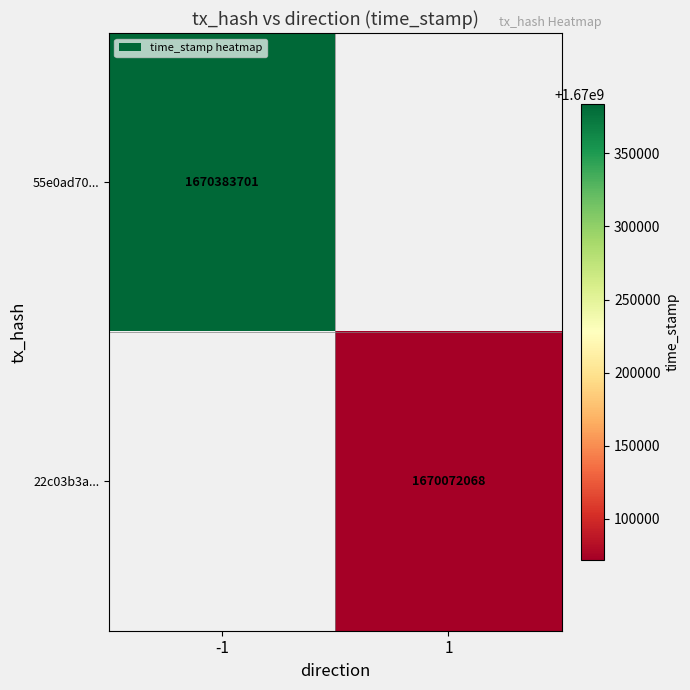

The 55e0ad70... series shows 1670383701 at -1. True or false?

True